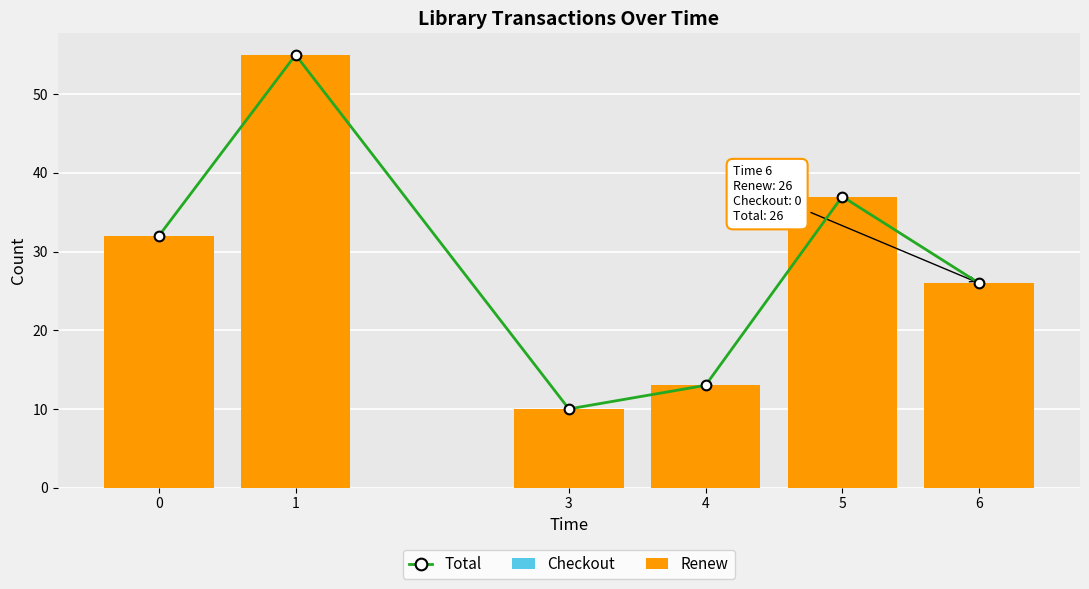

What is the approximate value of Total at 3, to the nearest 10?

10